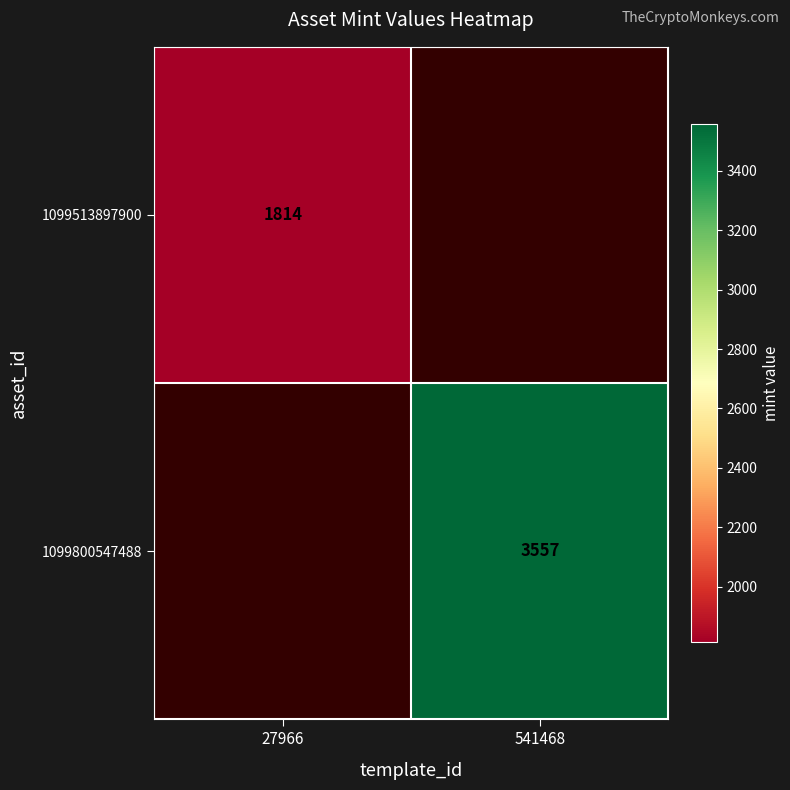

Is it true that 1099513897900 equals 870 at 27966?

False